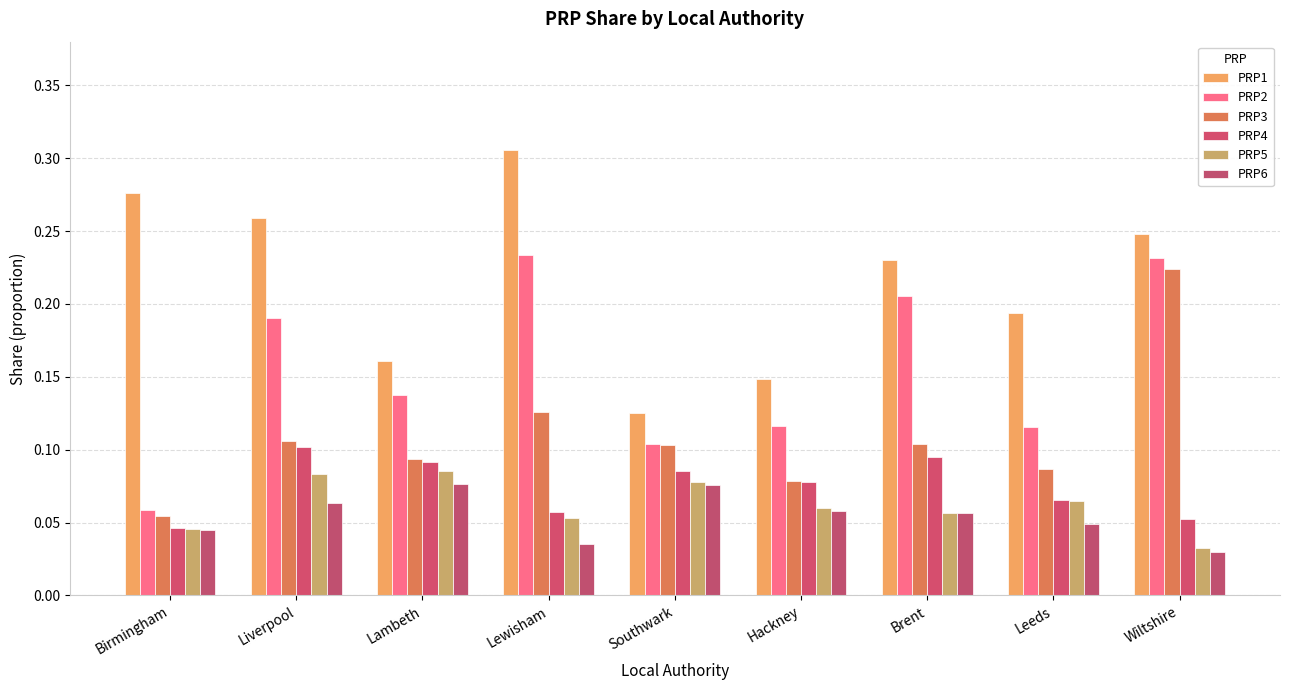

How many bars are there in total?

54